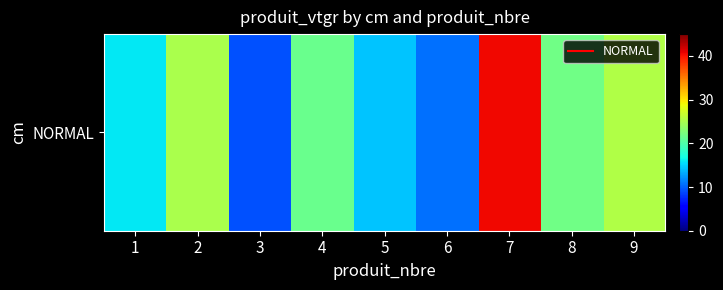

What is the sum of all values?

184.4